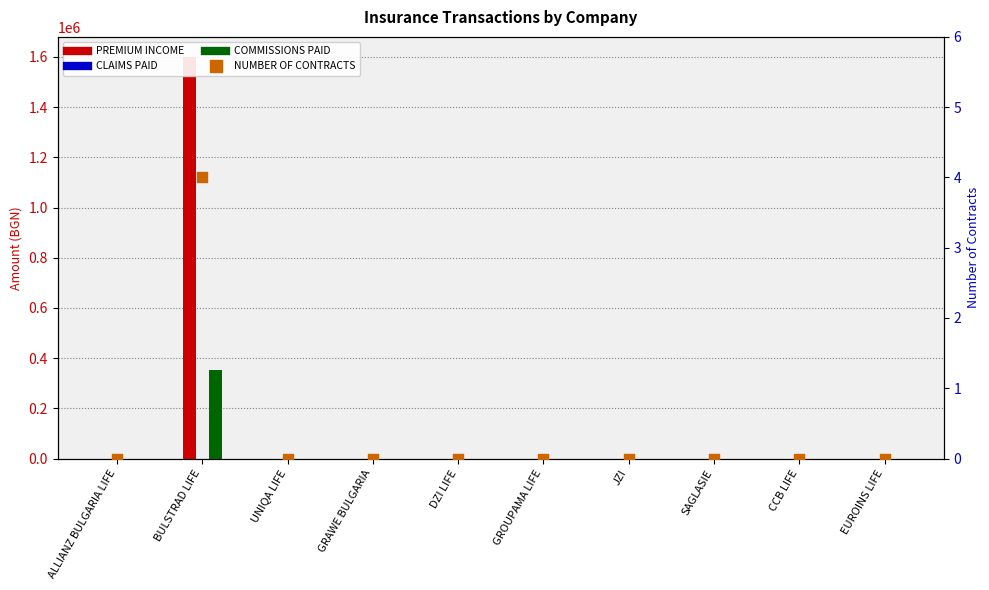

At which category is the sum across all series the highest?

BULSTRAD LIFE